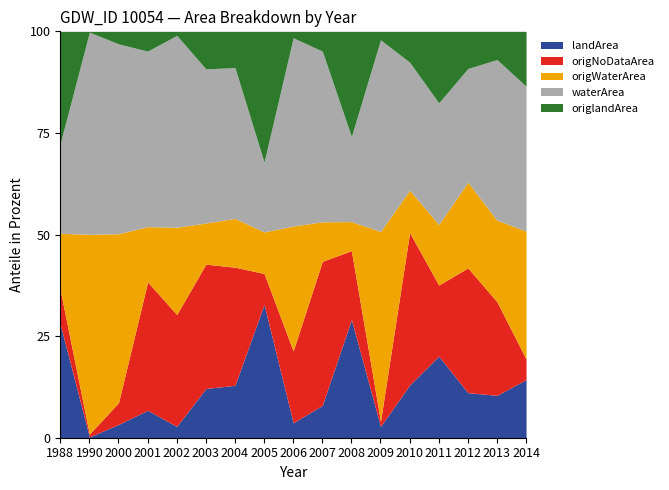

Count the number of categories in the chart.

17